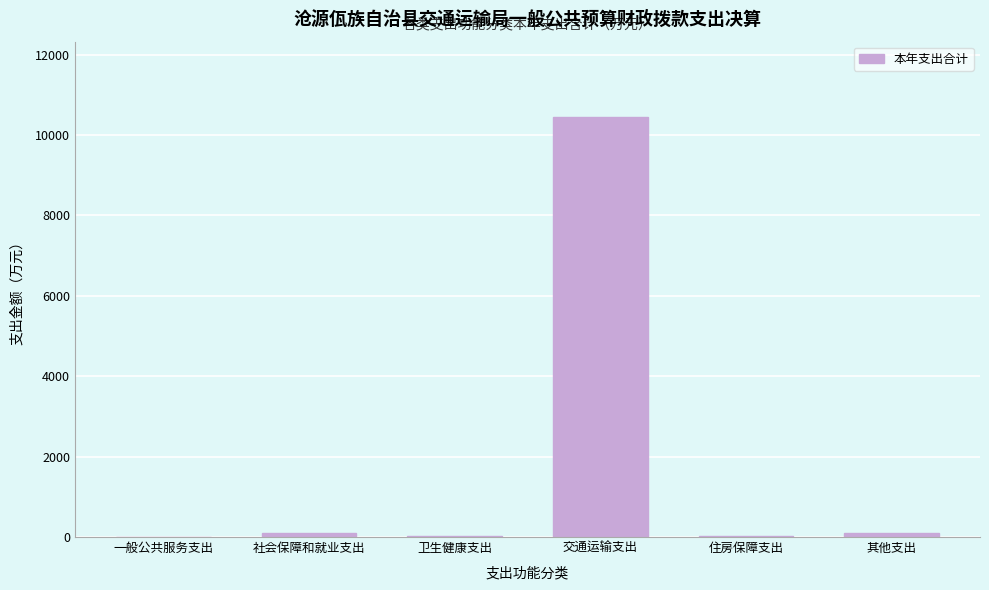

At which category does the chart reach its peak across all series?

交通运输支出